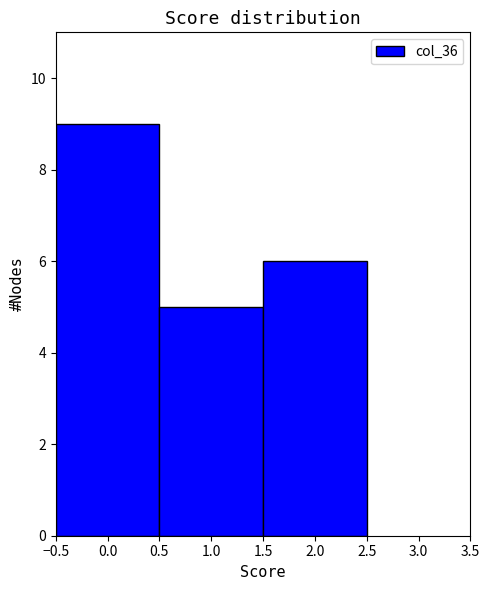

Reading left to right, list every bar in this chart as the range it spans on the x-axis followed by its height. The values are not printed on the chart, so give them approximately, as read against the axis.

-0.5 to 0.5: 9
0.5 to 1.5: 5
1.5 to 2.5: 6